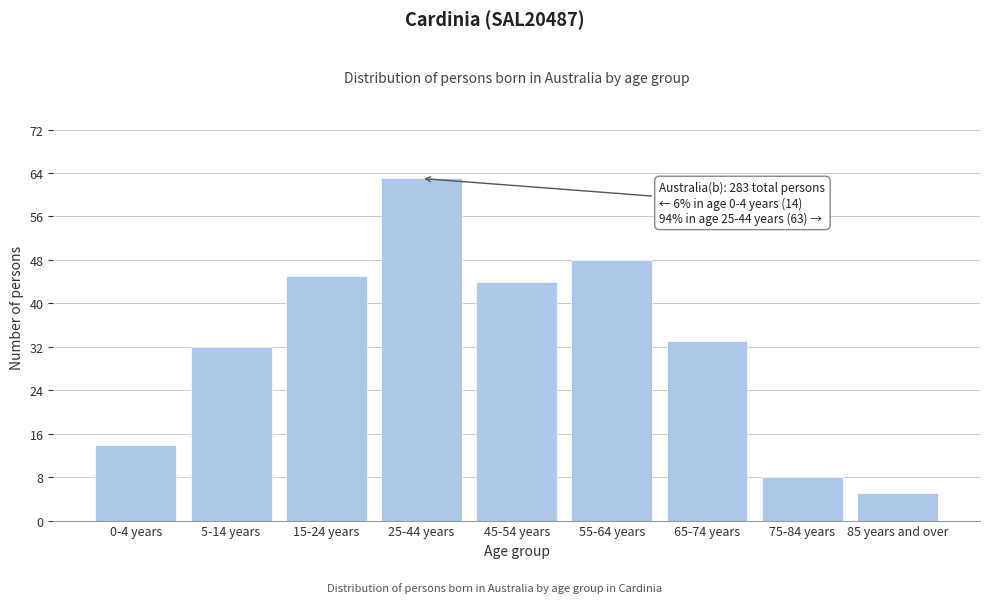

Reading left to right, transcribe all the data shown in this chart.

0-4 years=14	5-14 years=32	15-24 years=45	25-44 years=63	45-54 years=44	55-64 years=48	65-74 years=33	75-84 years=8	85 years and over=5